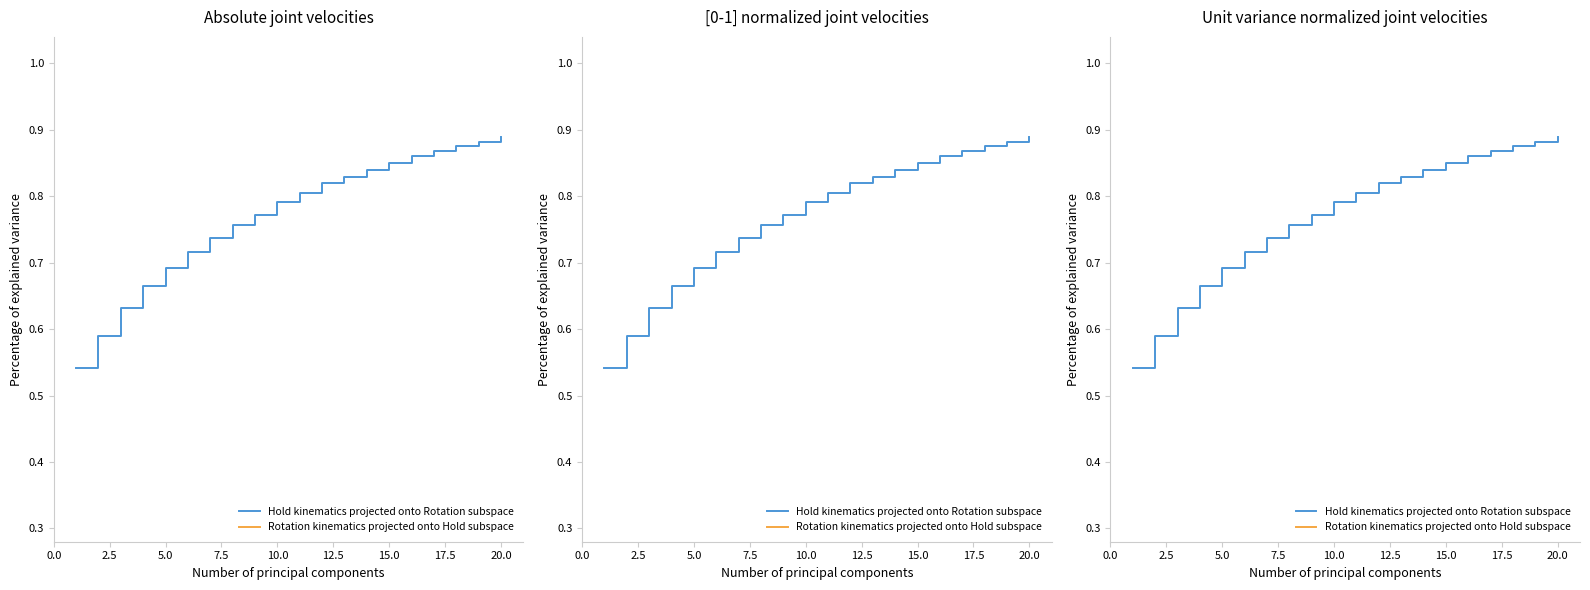

Is the value of Hold kinematics projected onto Rotation subspace at 15 greater than the value of Rotation kinematics projected onto Hold subspace at 22.5?

Yes